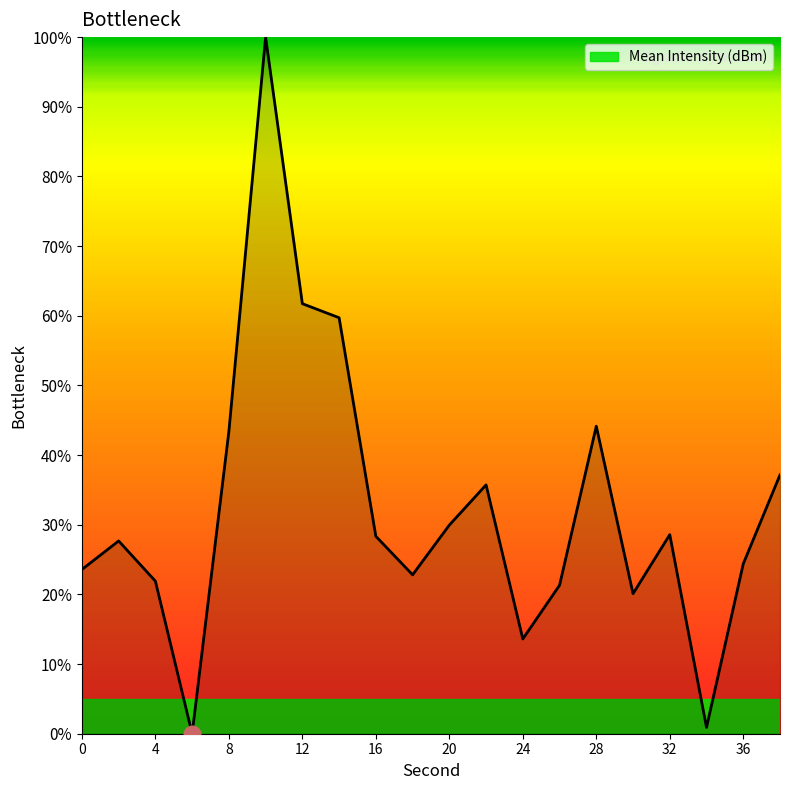

What is the sum of all values?

645.0